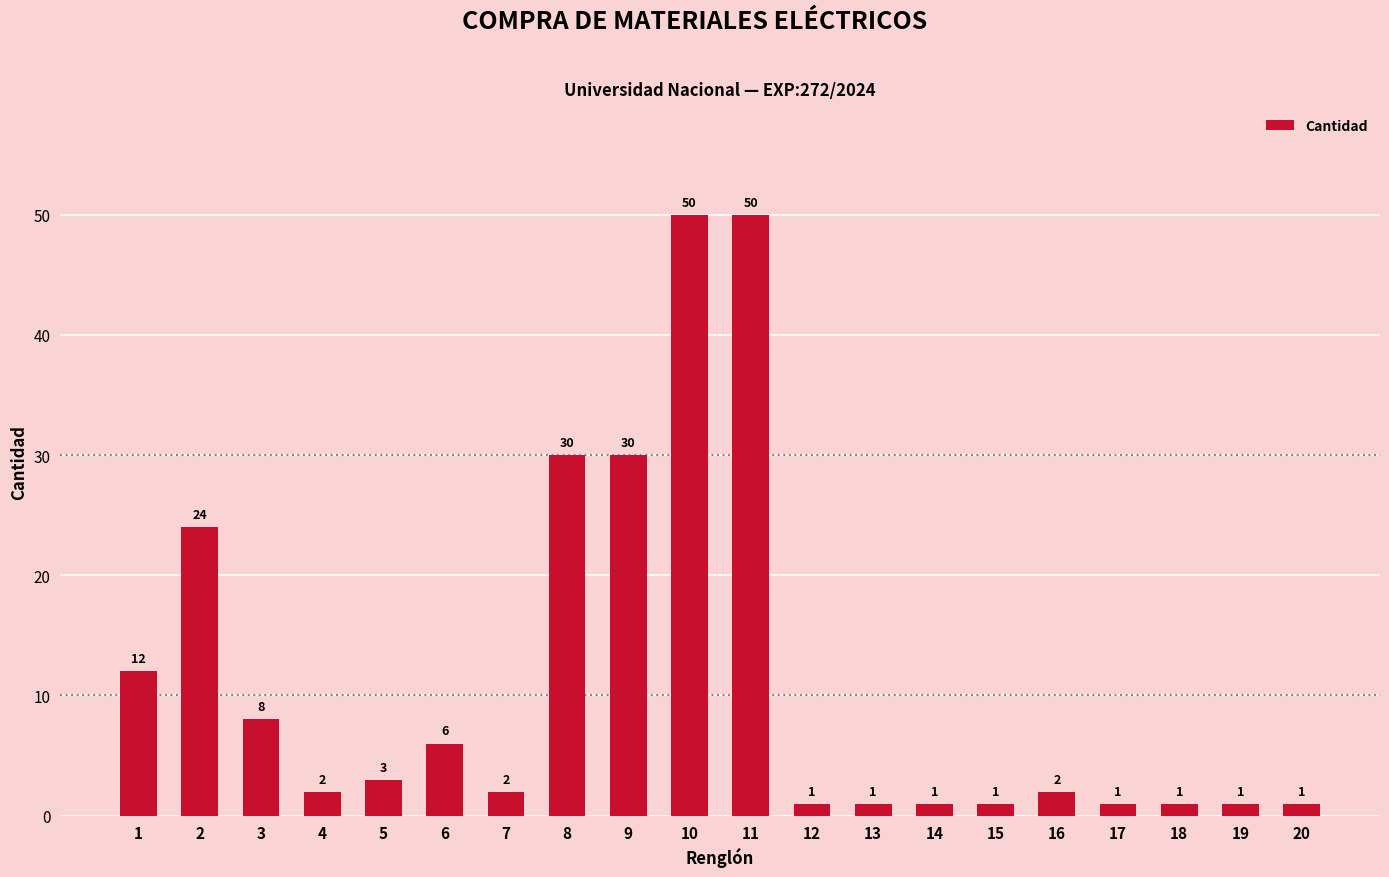

Between 6 and 8, which is larger?

8